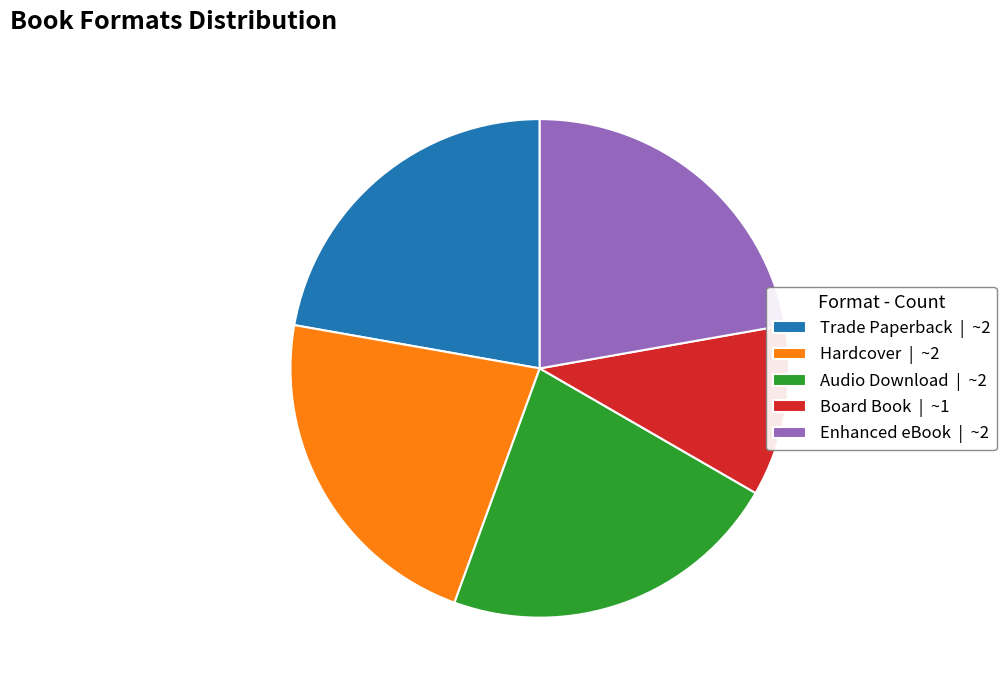

Does Board Book account for over 50% of the chart?

No